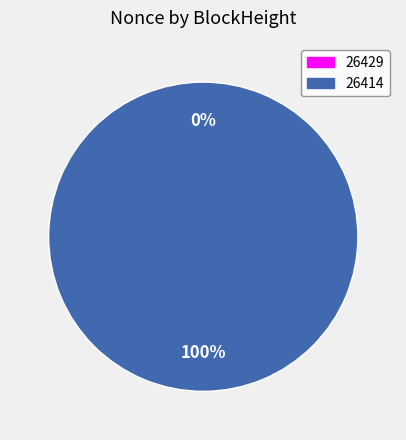

How many slices are in this pie chart?

2